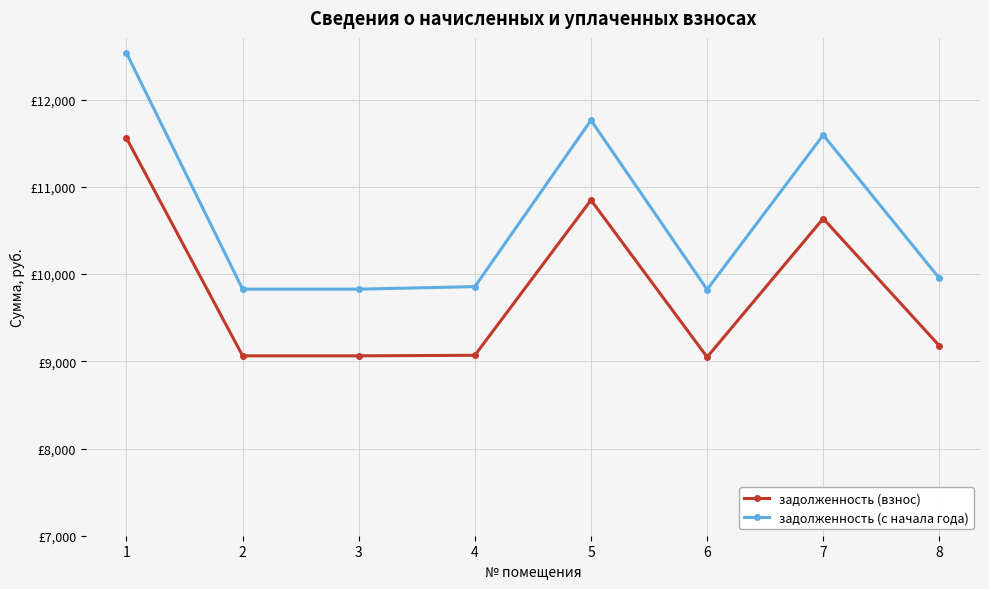

What is the sum of the задолженность (с начала года) values at 5 and 6?

21586.2